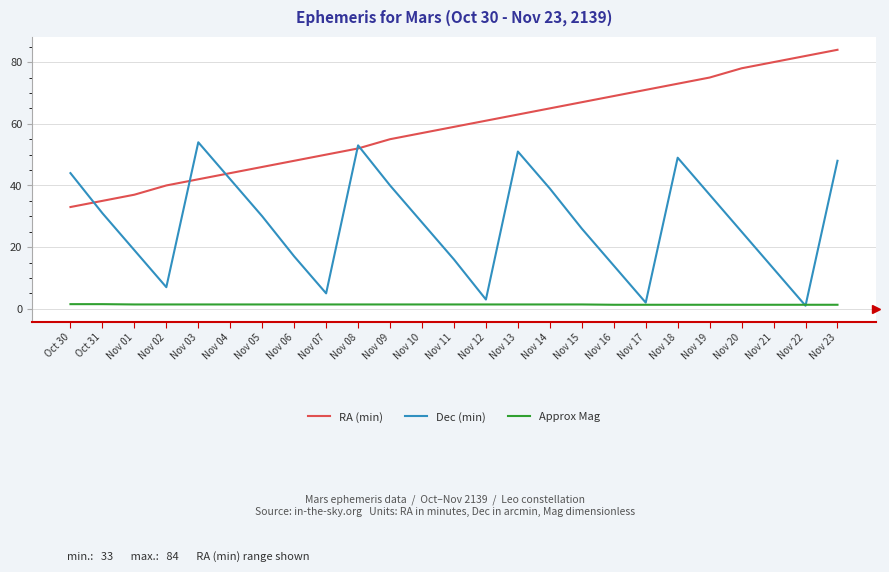

Is it true that RA (min) equals 42.0 at Nov 03?

True